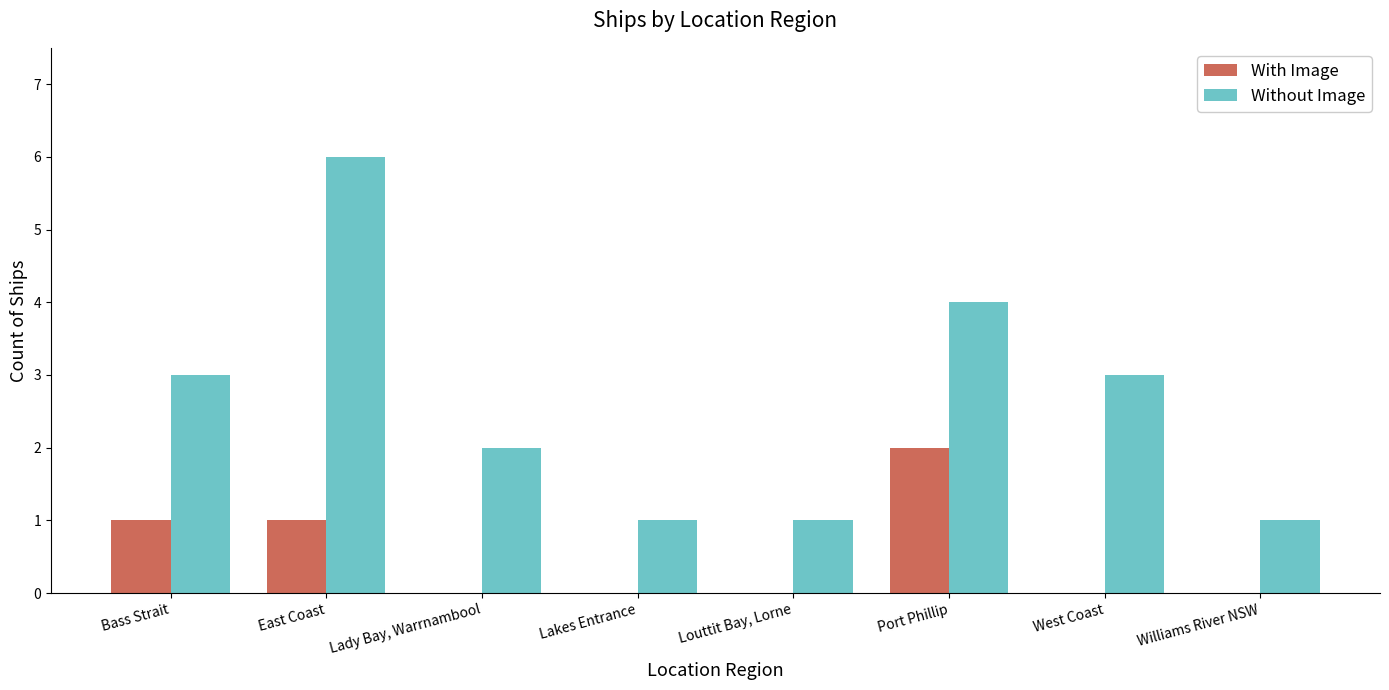

Is it true that Without Image equals 4 at Port Phillip?

True